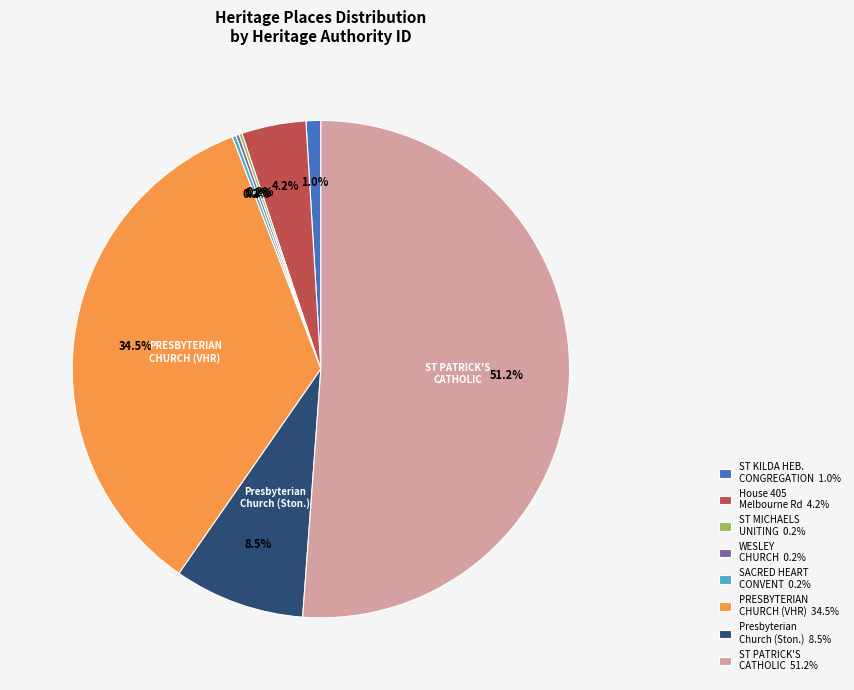

Which category has the biggest portion of the pie?

ST PATRICK'S CATHOLIC 51.2%